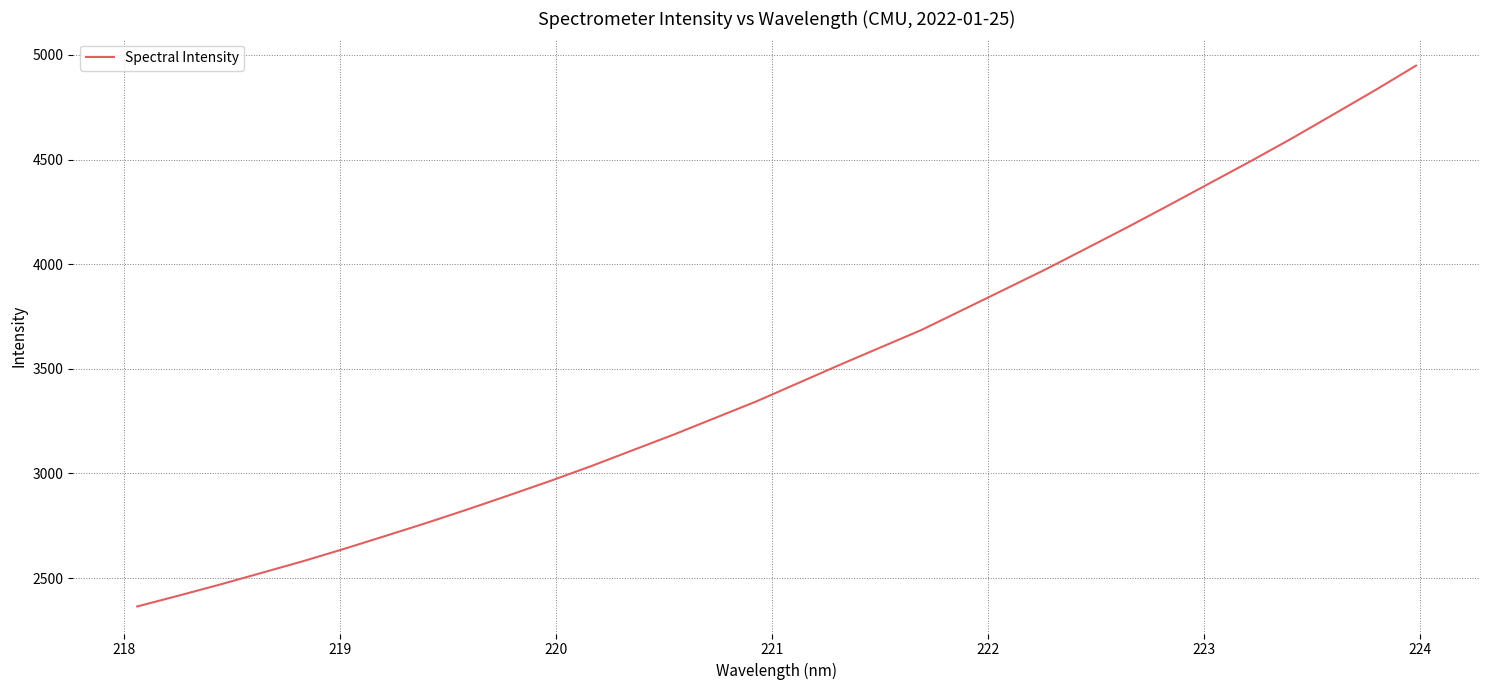

What is the difference between the maximum and minimum values?

2584.5